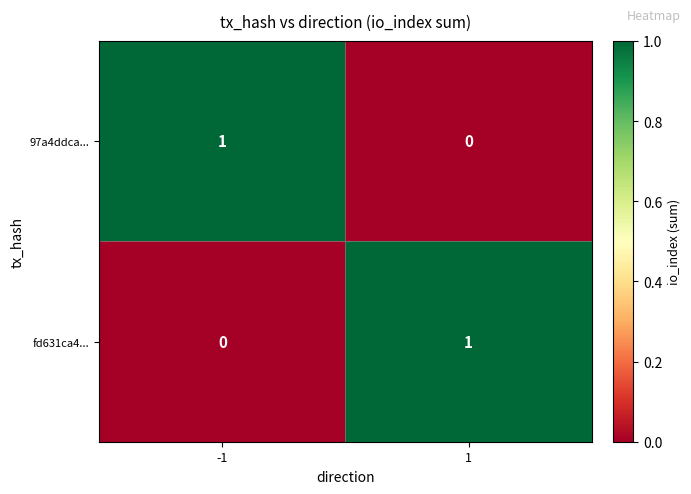

At -1, list the series in order from smallest to largest.

fd631ca4..., 97a4ddca...